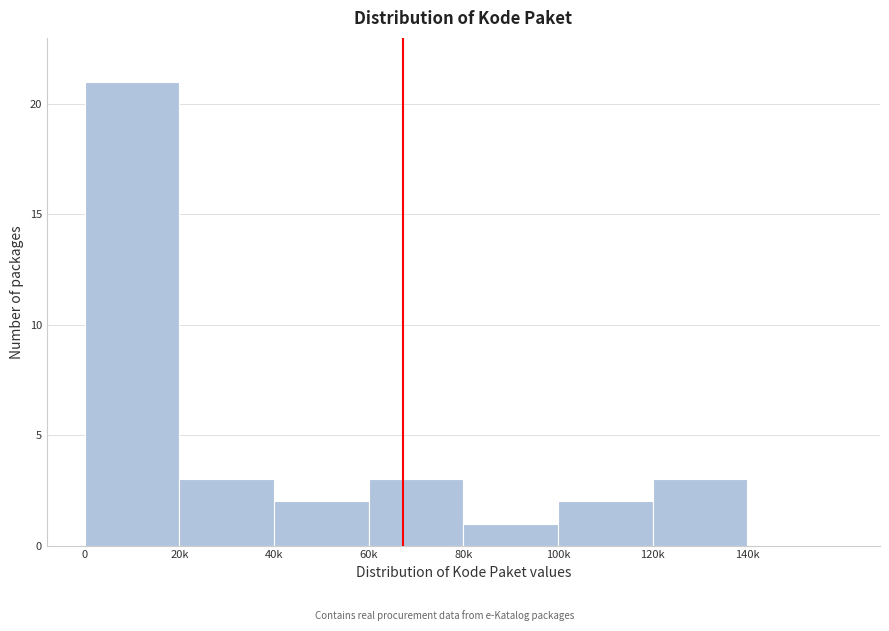

Reading right to left, extract all data points from this chart.

140k=0	120k=3	100k=2	80k=1	60k=3	40k=2	20k=3	0=21